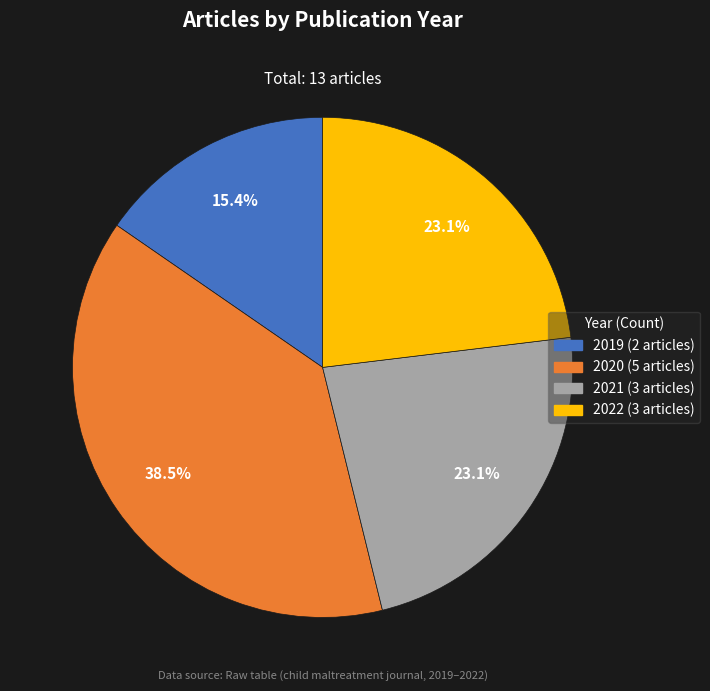

What is the ratio of the value at 2022 to the value at 2020?

0.6